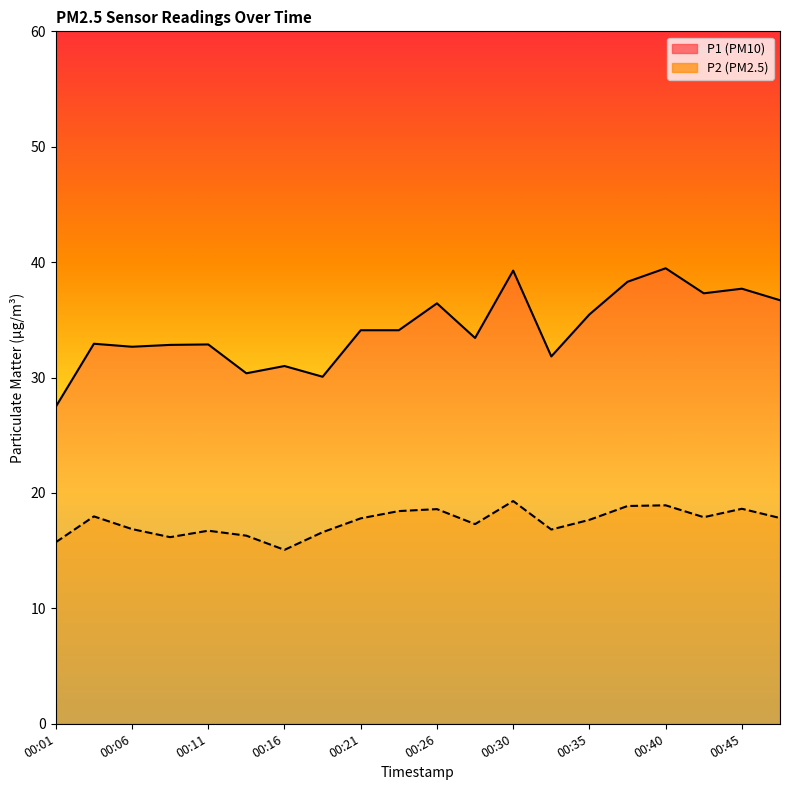

What is the value of the P1 point at the 1st from the left?

27.5